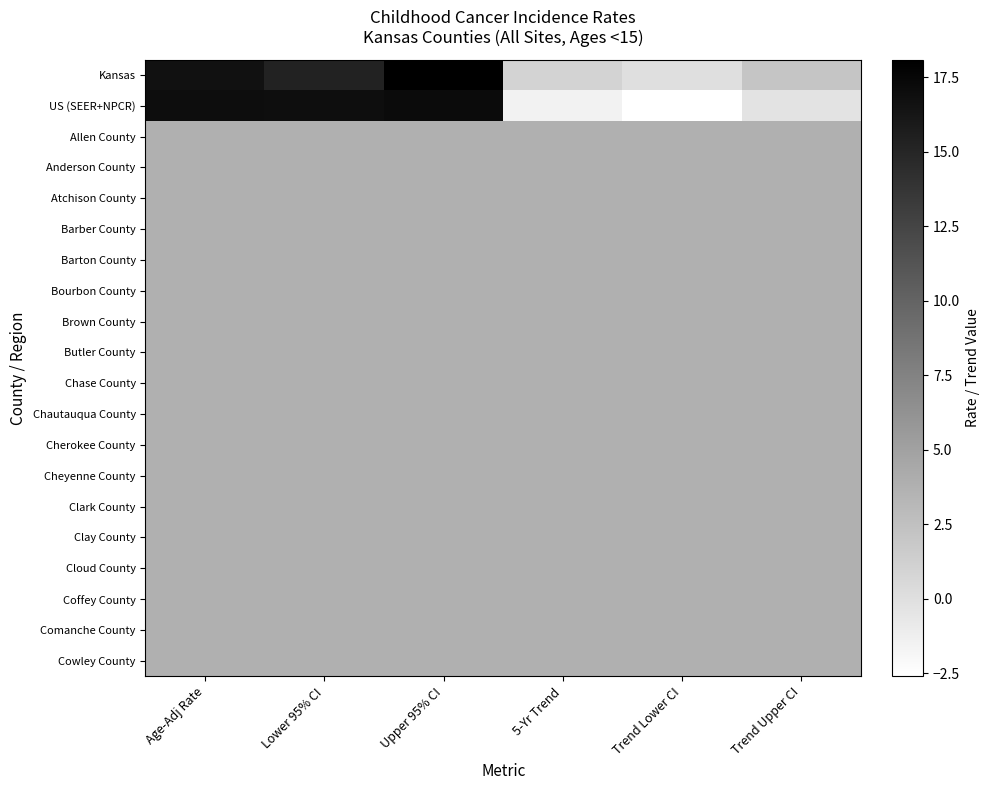

What is the smallest value displayed?

-2.6